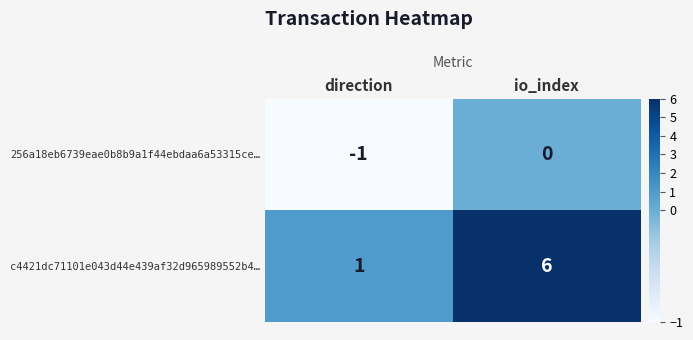

Count the number of categories in the chart.

2